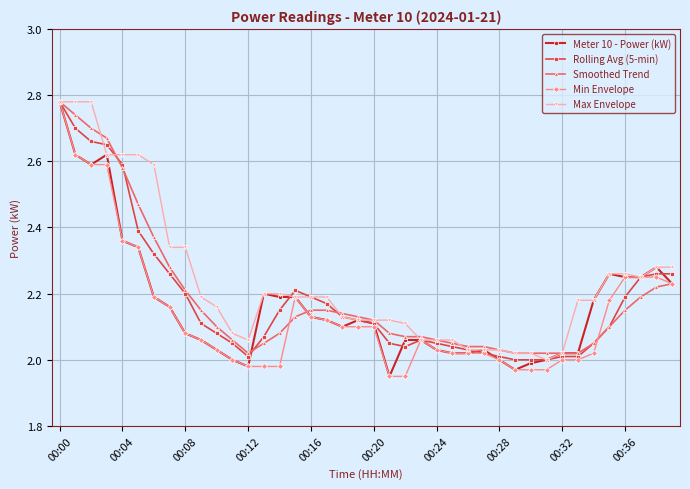

True or false: Meter 10 - Power (kW) has more than 2 points higher than both neighbors.

True